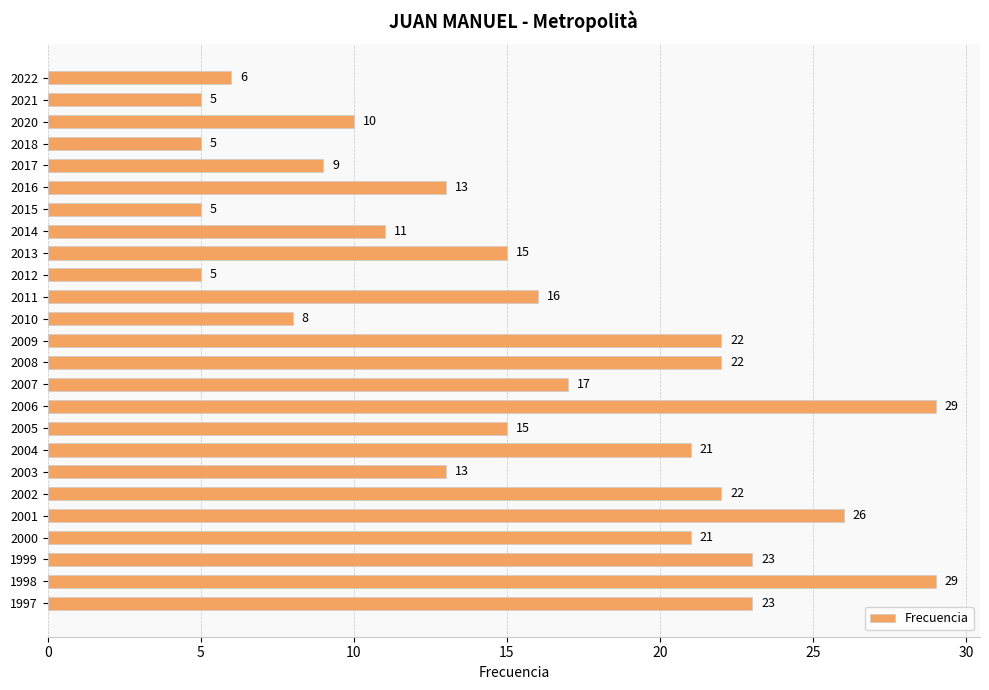

Are the bars horizontal?

Yes